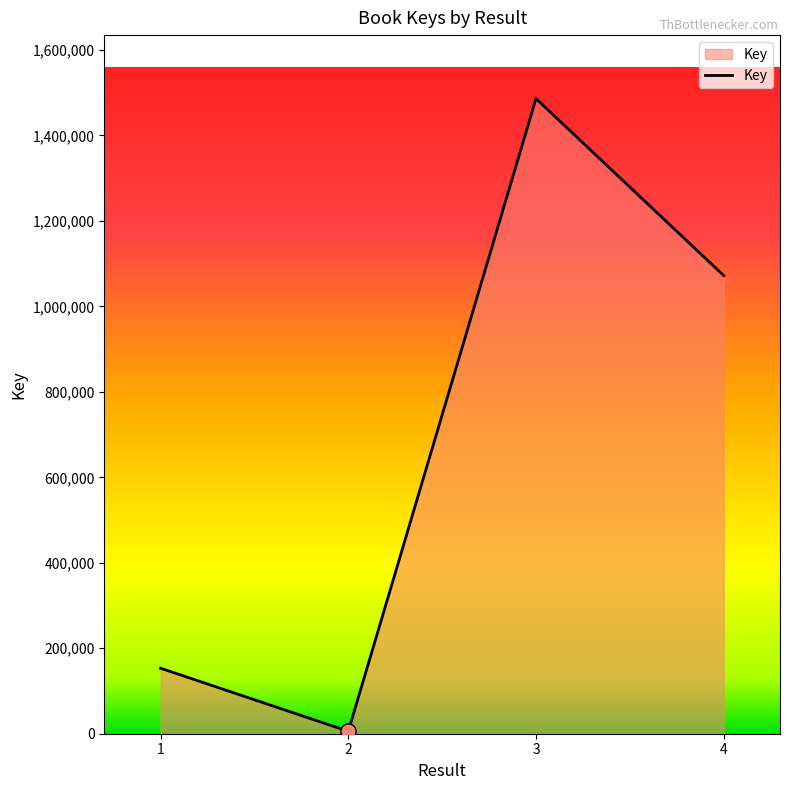

Between 2 and 1, which is larger?

1